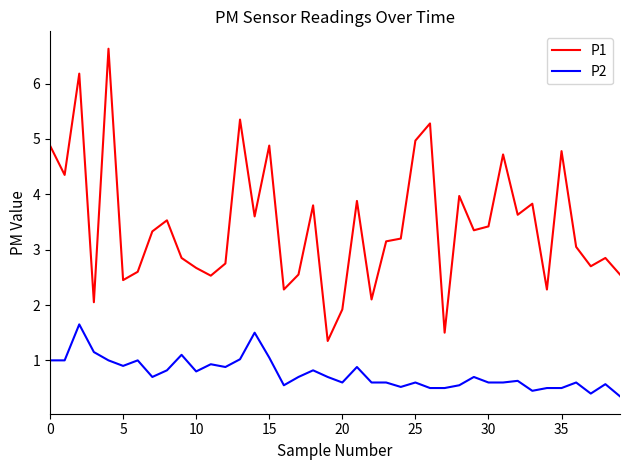

What is the greatest value displayed?

6.6